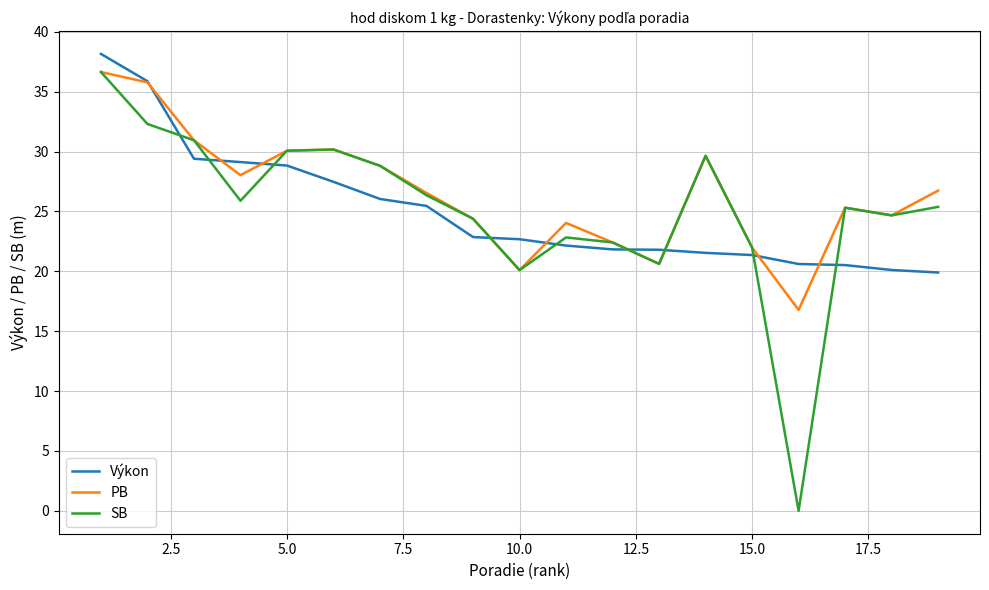

What is the lowest value of the Výkon series?

19.9